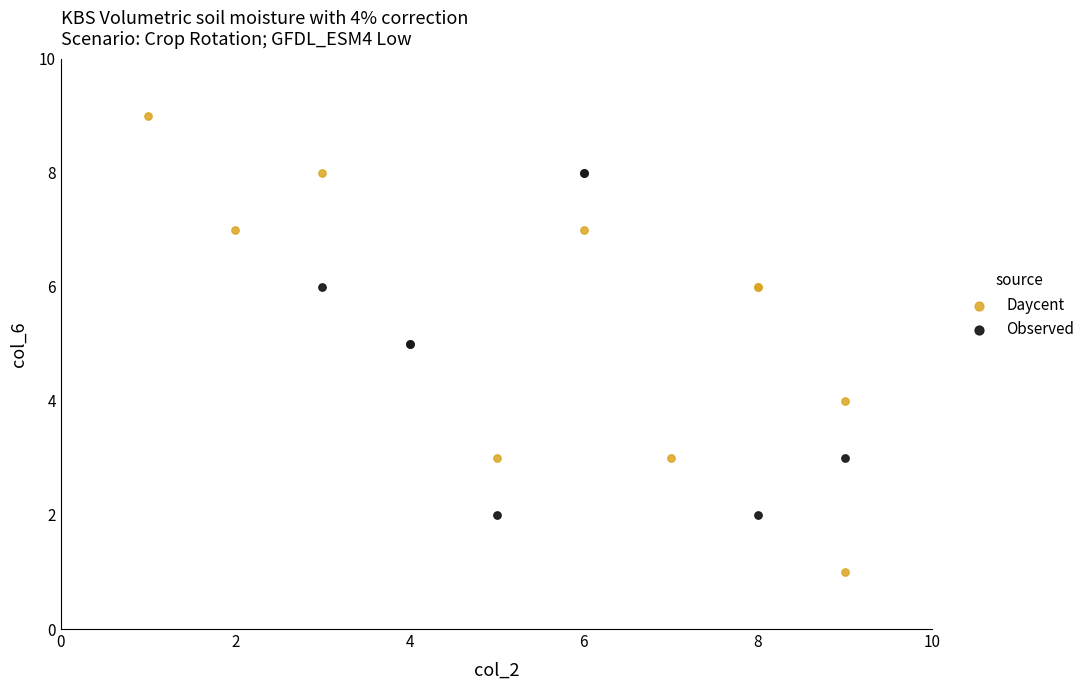

Which series reaches the minimum Y coordinate?

Daycent